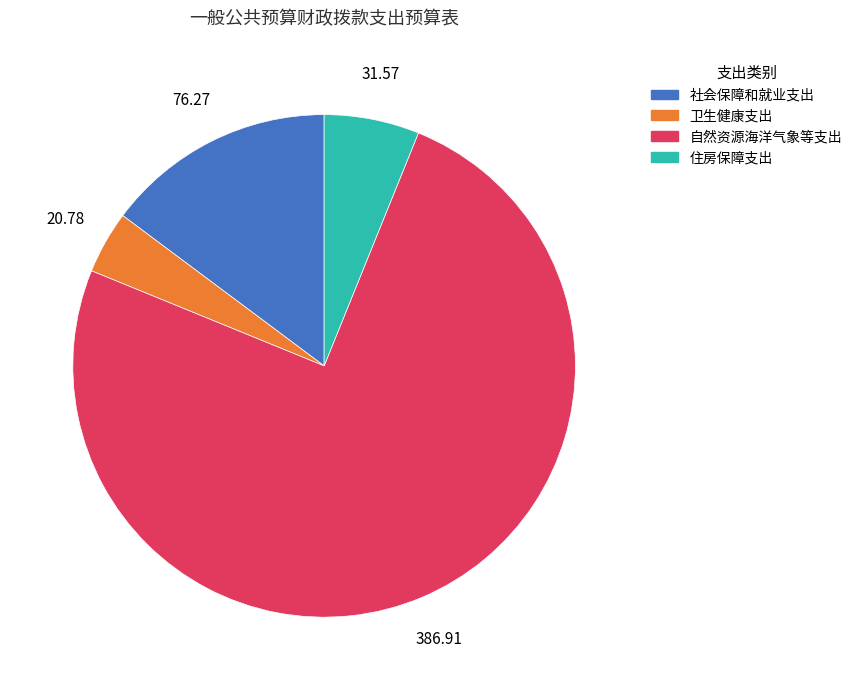

Which has a higher value, 卫生健康支出 or 住房保障支出?

住房保障支出